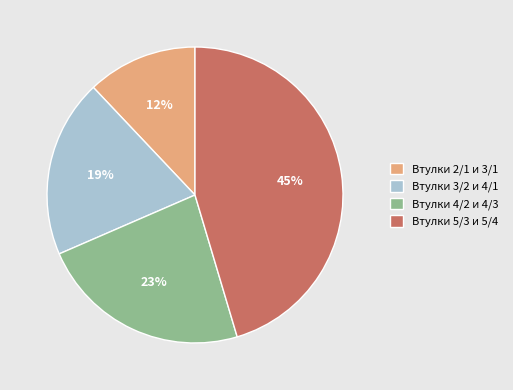

Does Втулки 2/1 и 3/1 represent more than half of the total?

No